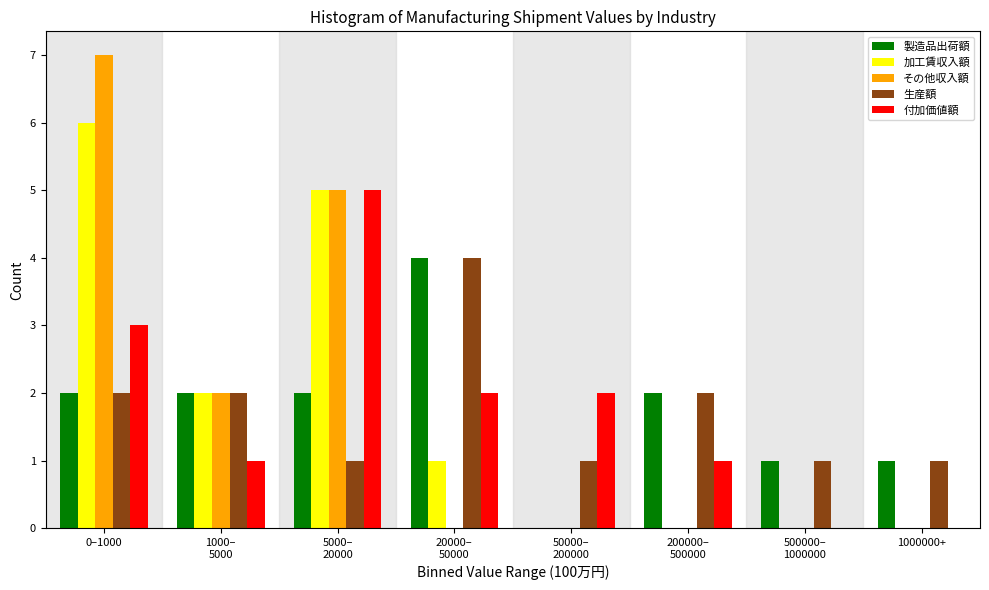

At which category is the sum across all series the highest?

0–1000